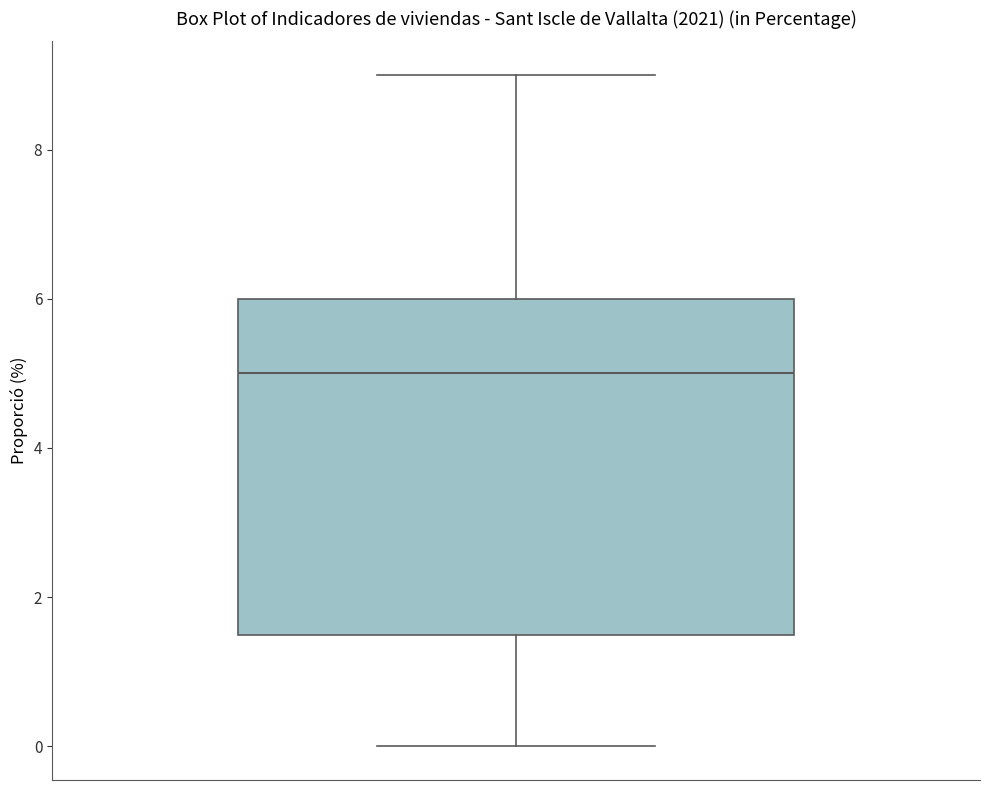

Transcribe this box plot: give where the median line is, the range the box spans, and where the two whiskers end, as read against the y-axis. The values are not printed on the chart, so give them approximately, as read against the axis.

median 5.0, box 1.6 to 6.0, whiskers 0.0 to 9.0